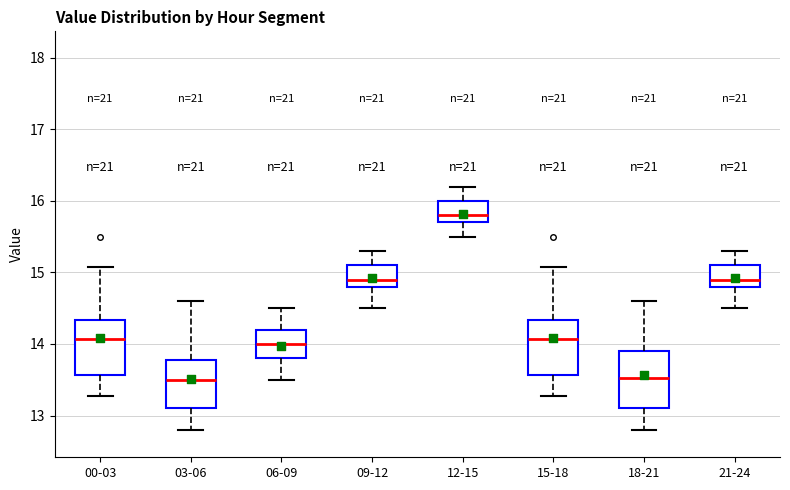

Reading left to right, read every box against the y-axis: the position of its median line, the range the box covers, and the ends of its whiskers. The values are not printed on the chart, so give them approximately, as read against the axis.

00-03: median 14.1, box 13.6 to 14.3, whiskers 13.3 to 15.1
03-06: median 13.5, box 13.1 to 13.8, whiskers 12.8 to 14.6
06-09: median 14.0, box 13.8 to 14.2, whiskers 13.5 to 14.5
09-12: median 14.9, box 14.8 to 15.1, whiskers 14.5 to 15.3
12-15: median 15.8, box 15.7 to 16.0, whiskers 15.5 to 16.2
15-18: median 14.1, box 13.6 to 14.3, whiskers 13.3 to 15.1
18-21: median 13.5, box 13.1 to 13.9, whiskers 12.8 to 14.6
21-24: median 14.9, box 14.8 to 15.1, whiskers 14.5 to 15.3